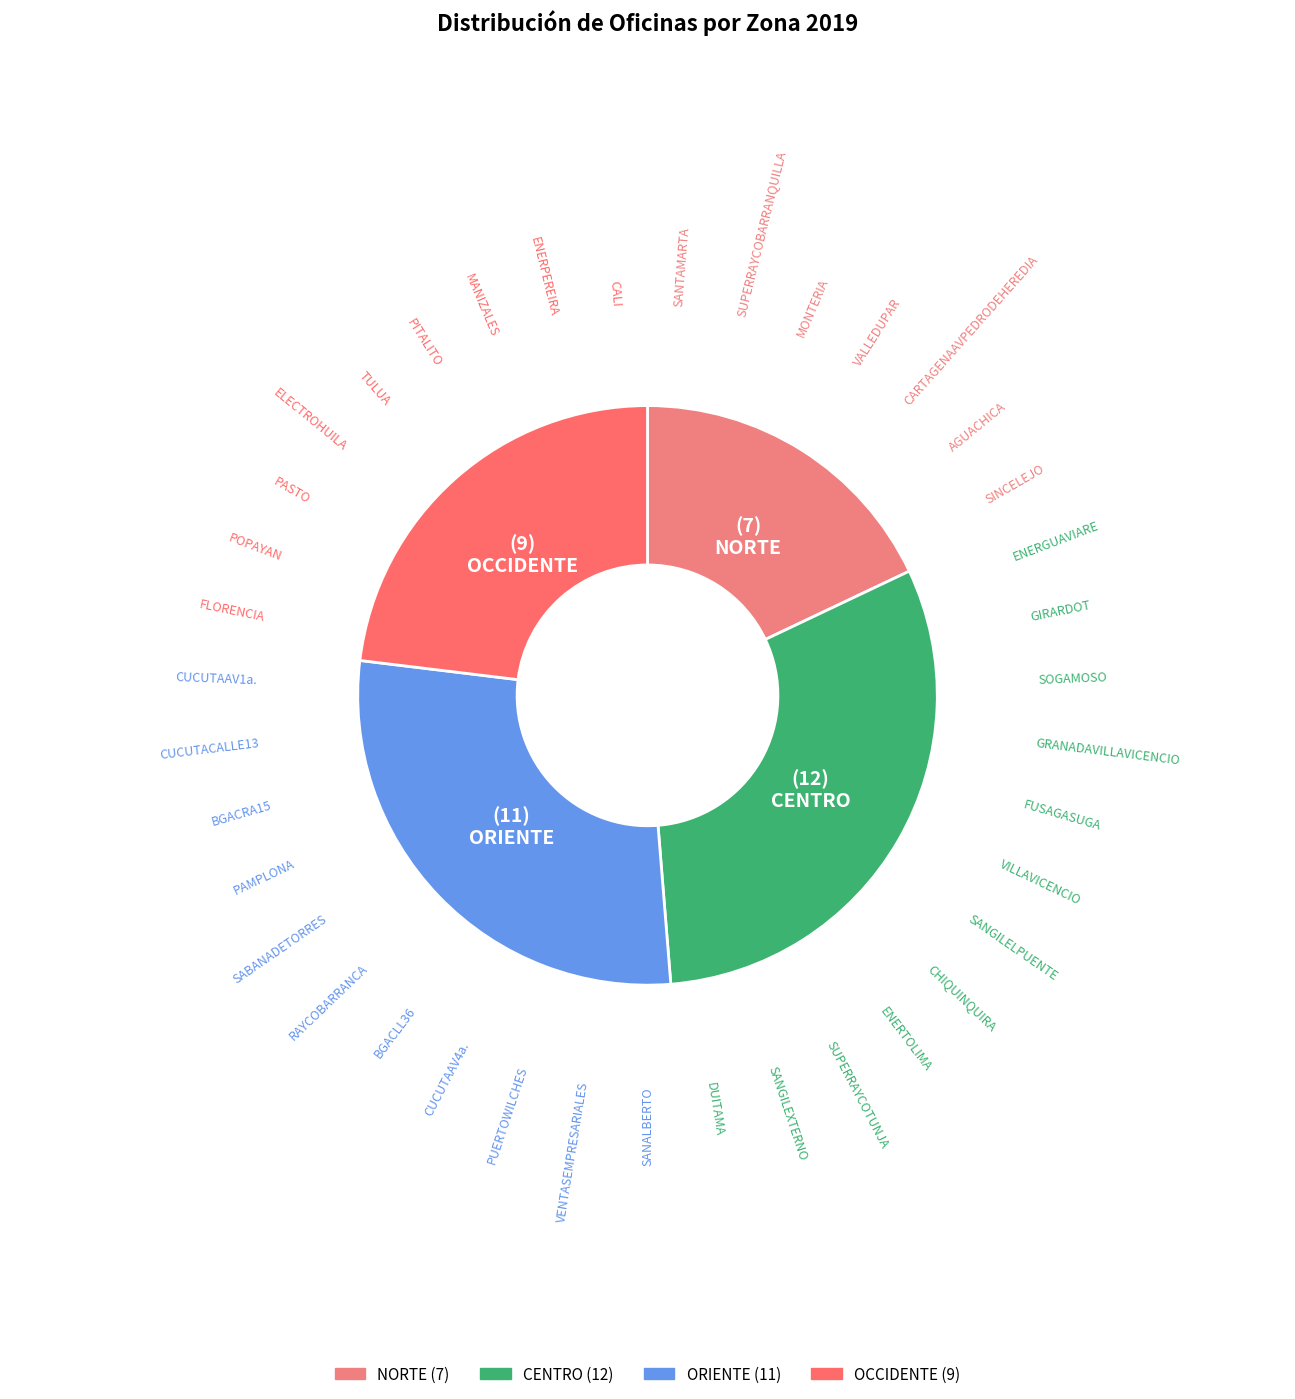

To the nearest percent, what is the average slice percentage?

25%